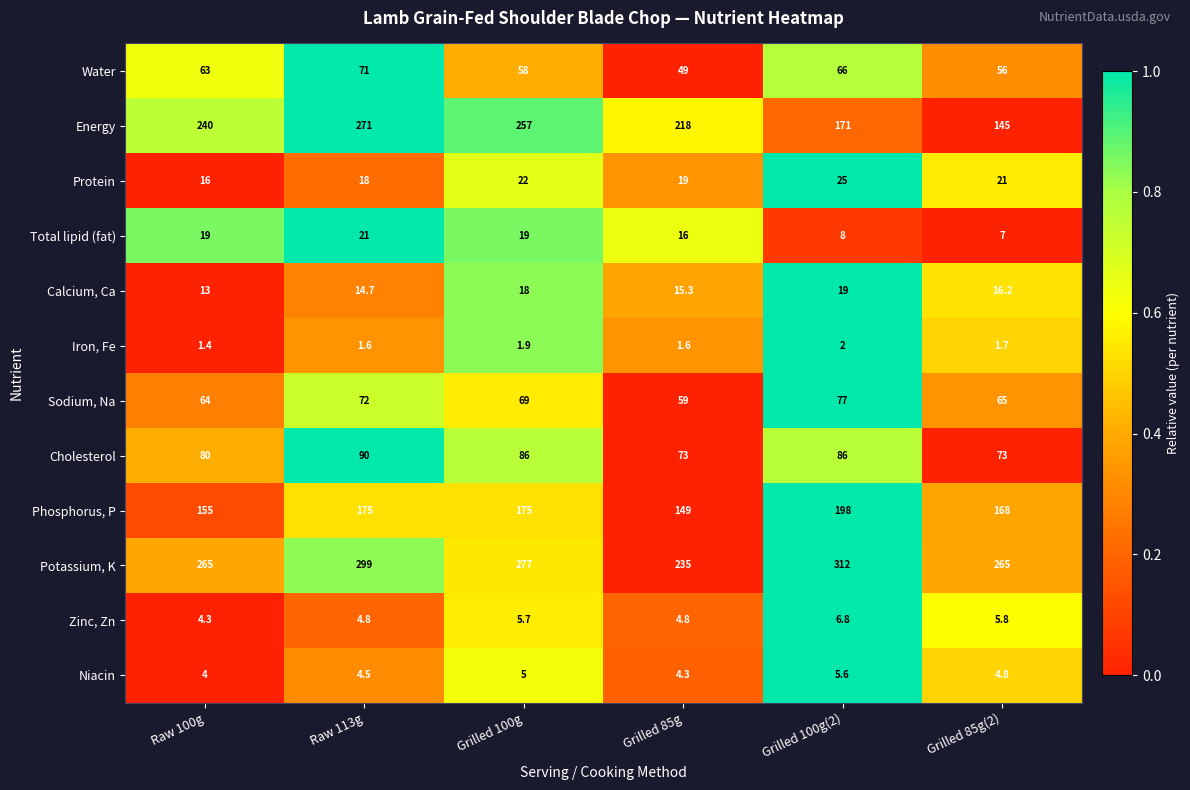

Is the value of Cholesterol at Grilled 85g greater than the value of Water at Raw 100g?

Yes